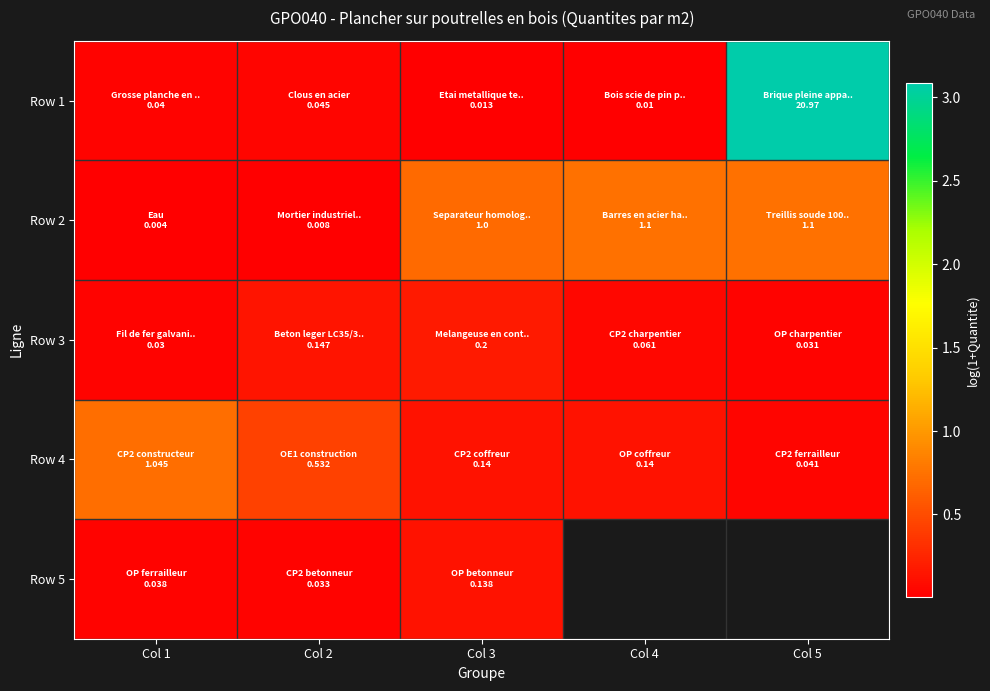

What is the difference between the highest and lowest values at Col 2?

0.4